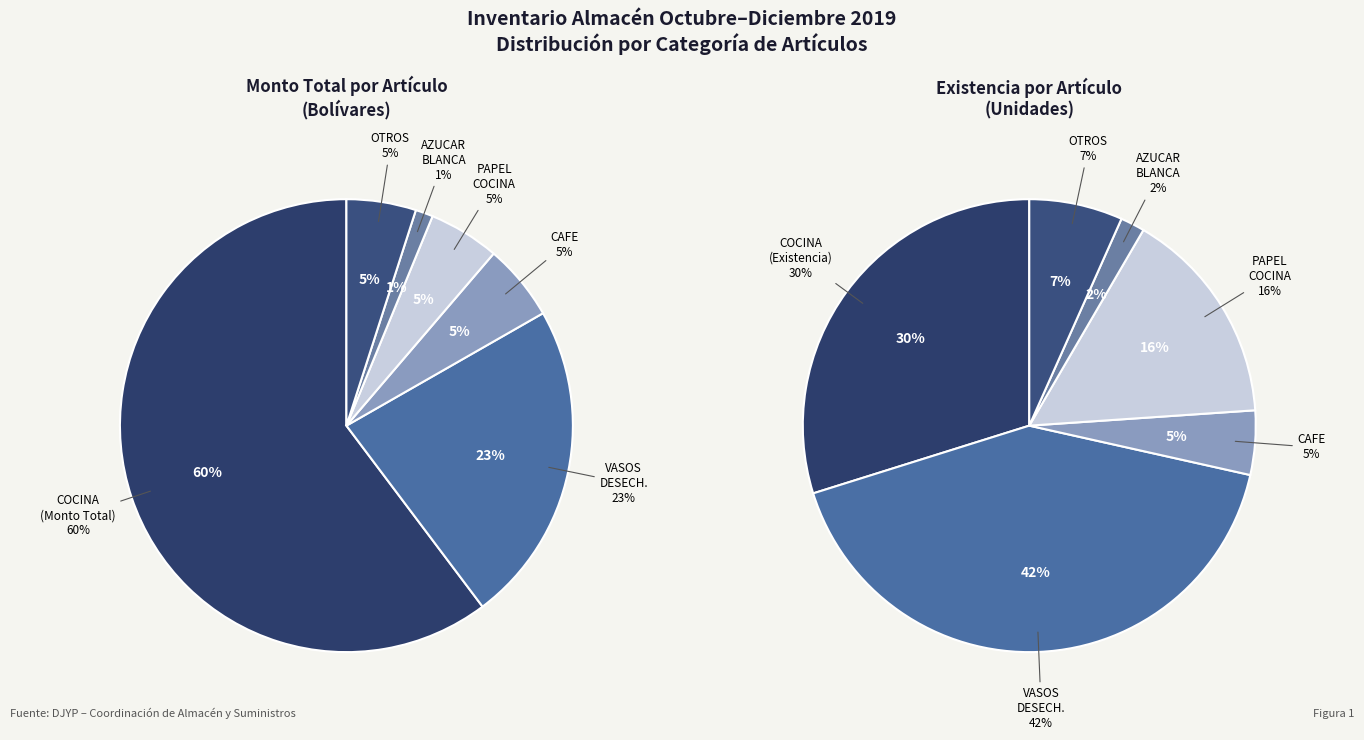

To the nearest percent, what is the average slice percentage?

17%